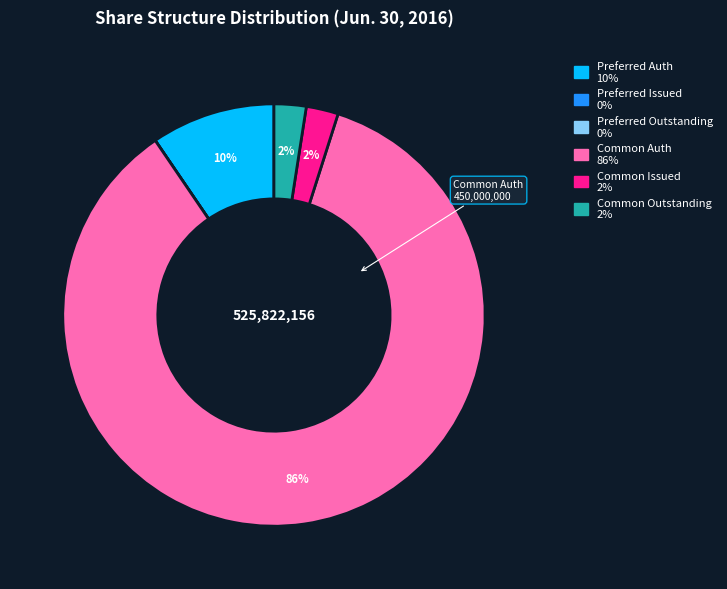

Is there any slice that represents more than half of the pie?

Yes